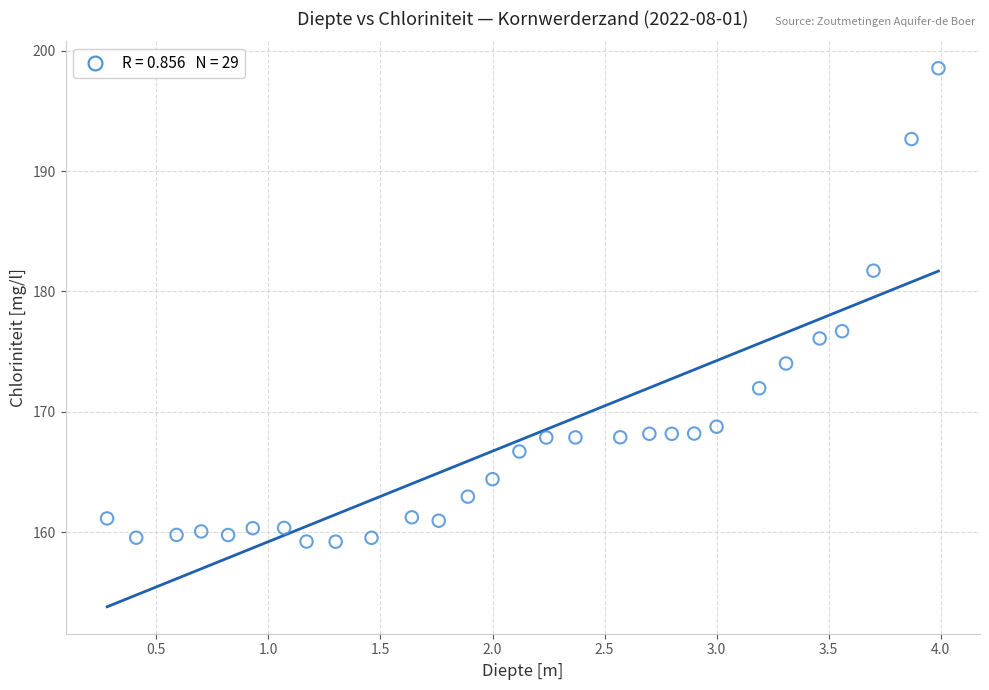

What Y value in the scatter plot is closest to 178?

176.7